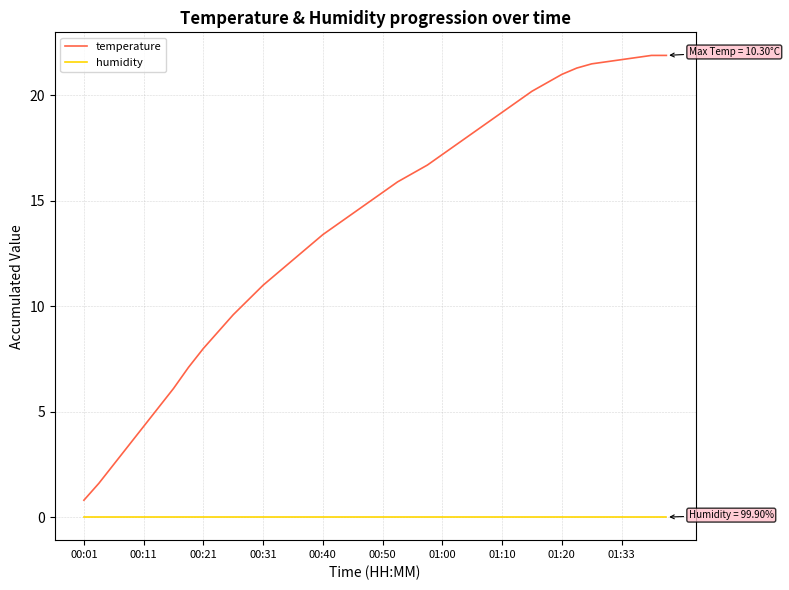

True or false: humidity and temperature cross at least once.

False